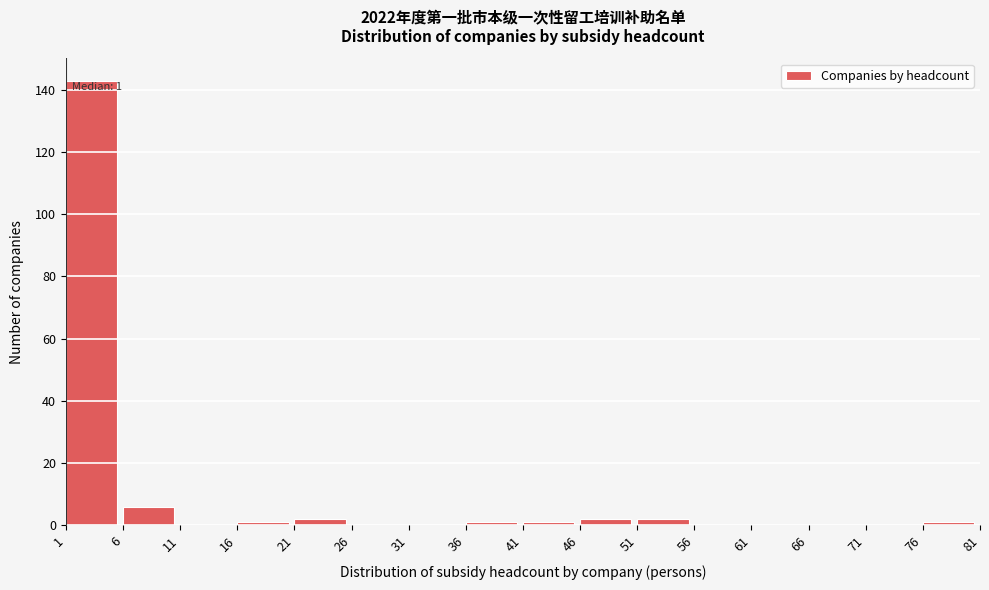

Which range on the x-axis has the tallest bar?

1 to 6